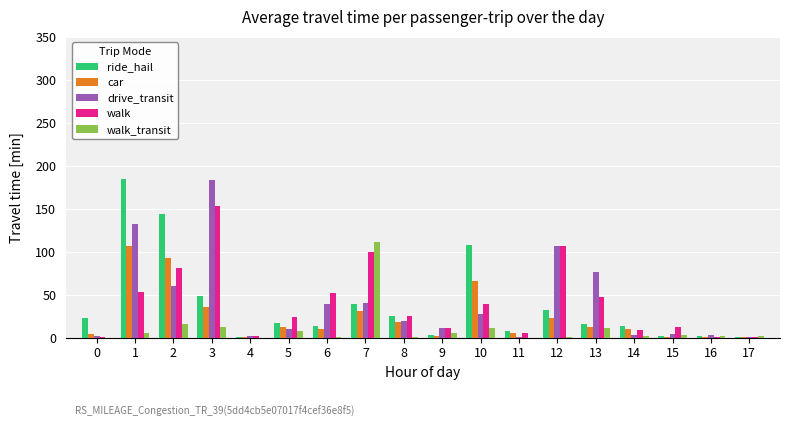

What is the approximate value of walk at 8?

25.5